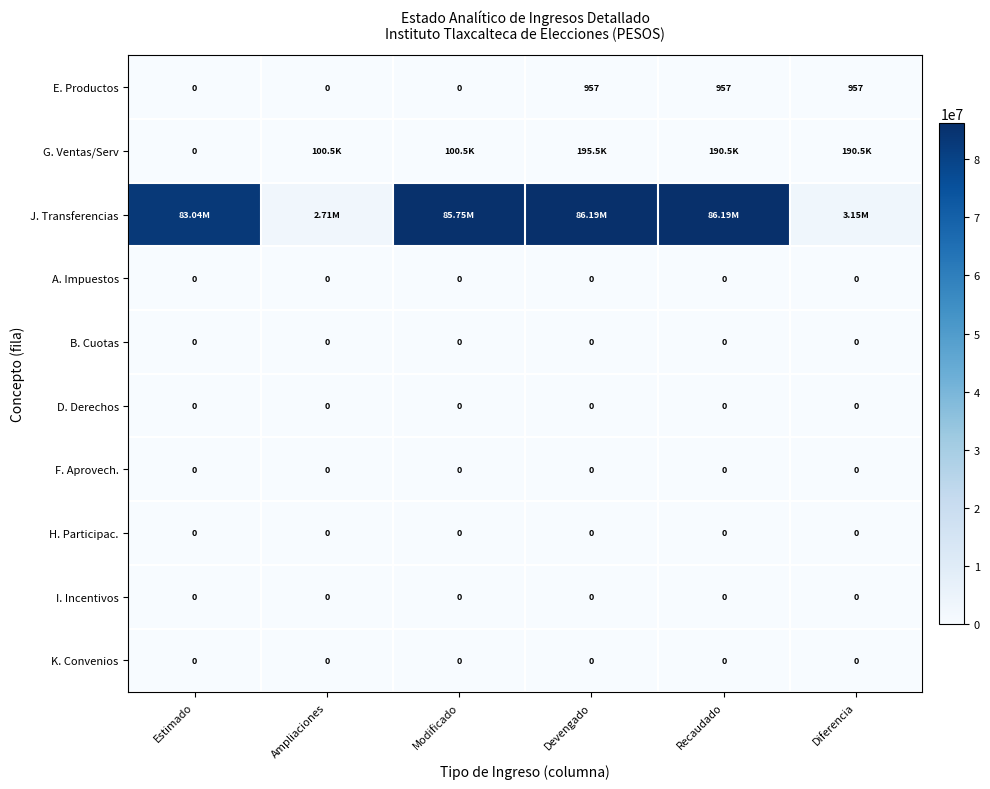

What is the total value across all series at Estimado?

83042151.0